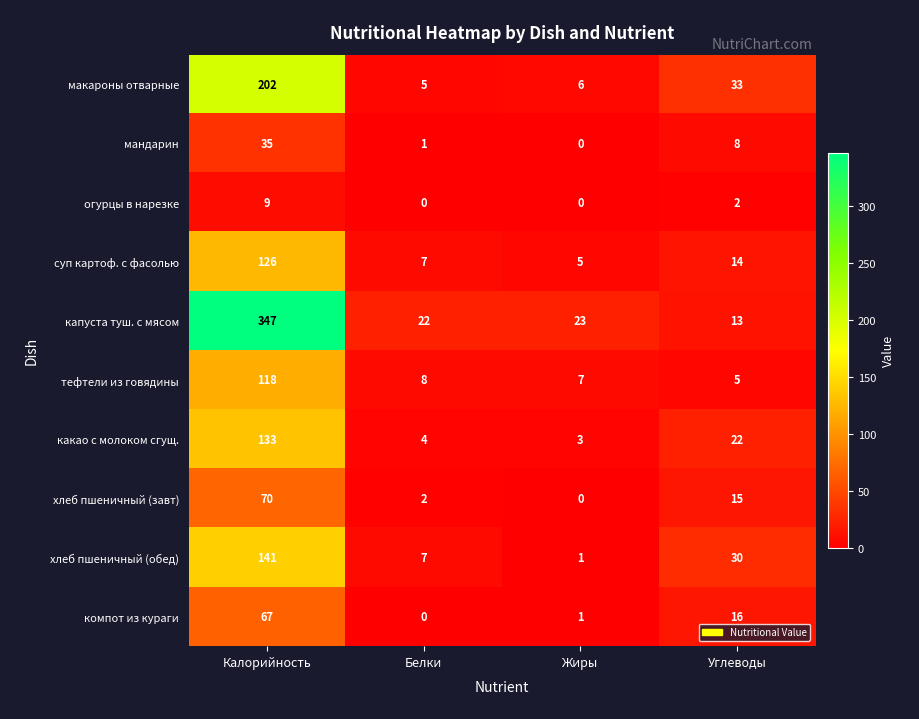

The value of хлеб пшеничный (обед) at Углеводы is 7. True or false?

False